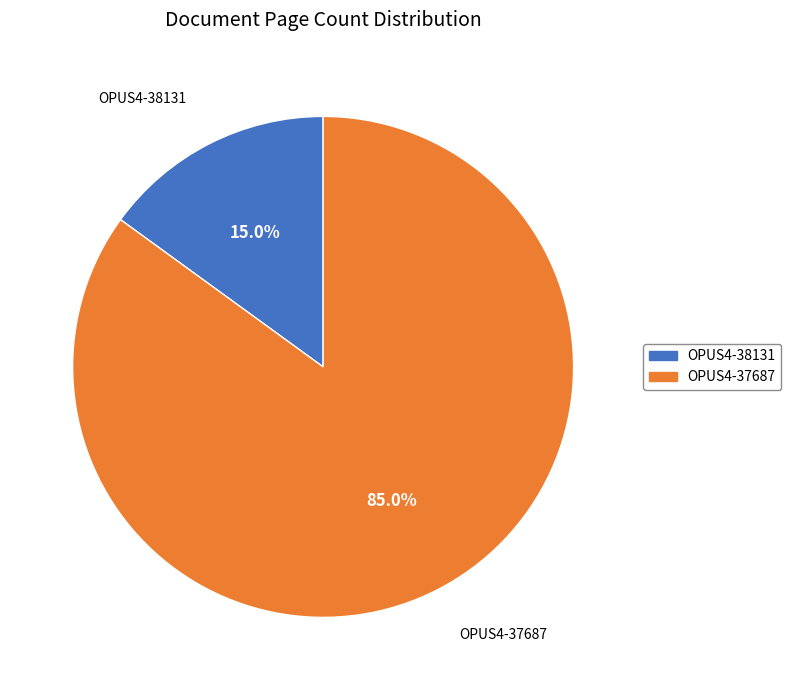

True or false: OPUS4-37687 accounts for 93% of the total.

False